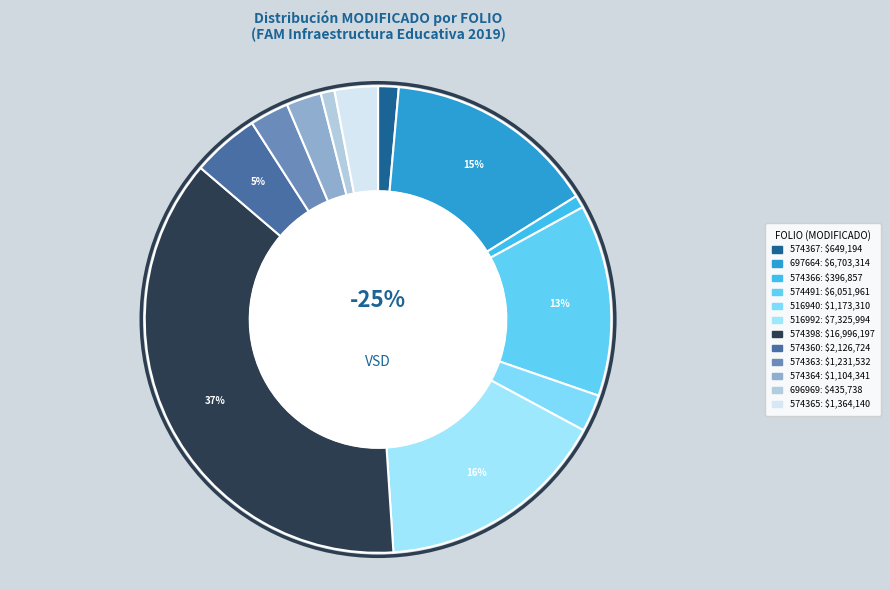

To the nearest percent, what is the difference between the largest and smallest slice percentages?

36%